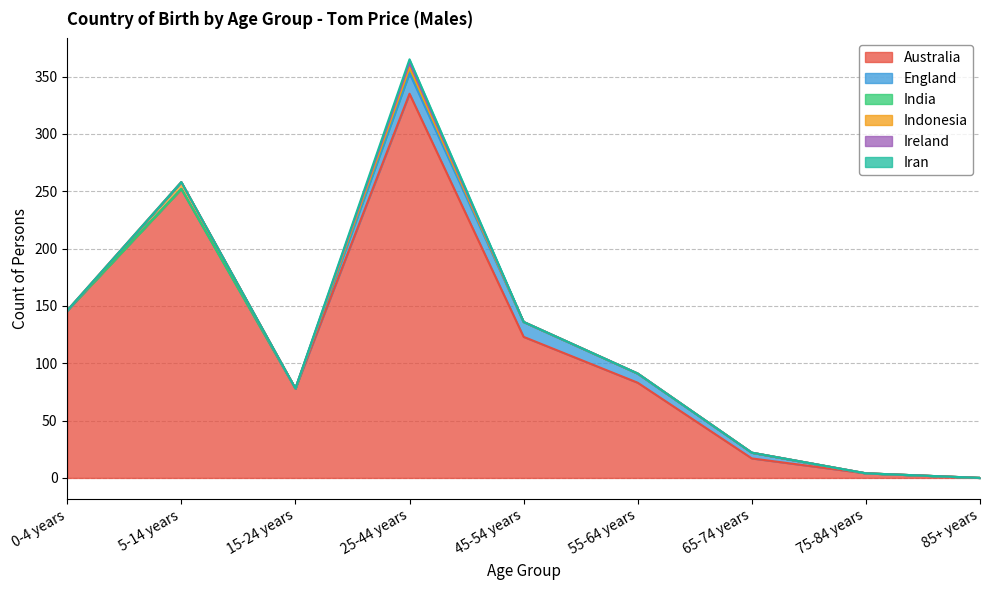

What is the label of the 1st point from the left?

0-4 years